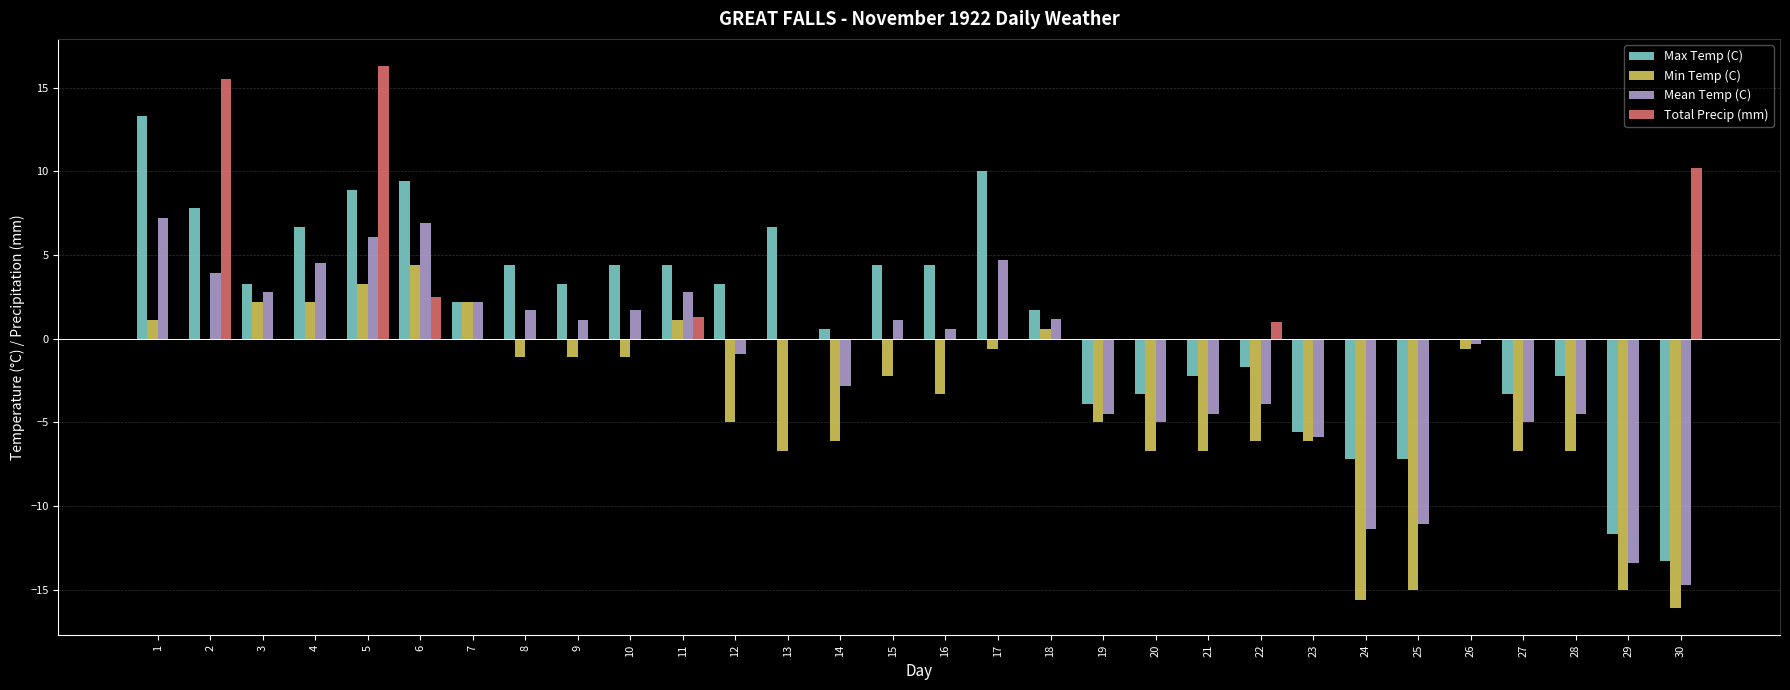

Are the bars grouped side by side (vs. stacked)?

Yes